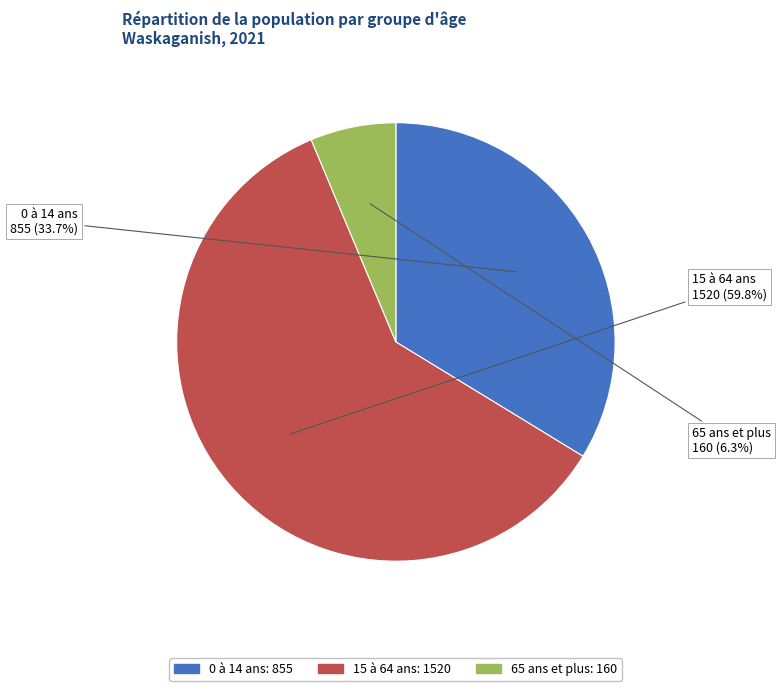

Which has a higher value, 65 ans et plus or 15 à 64 ans?

15 à 64 ans